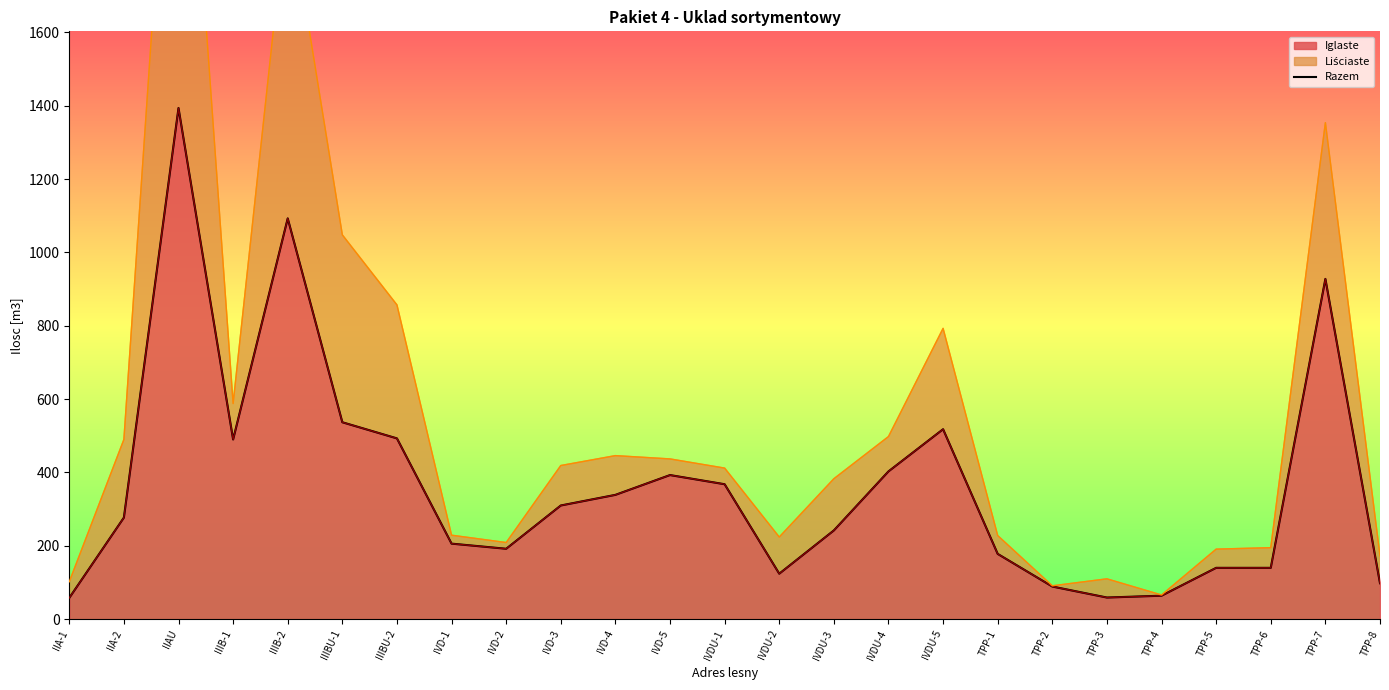

The value at IVD-3 is 310. True or false?

True